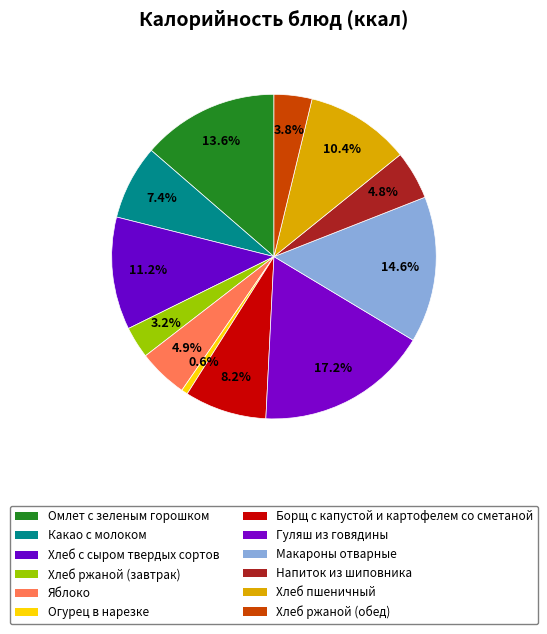

True or false: Яблоко accounts for 5% of the total.

True